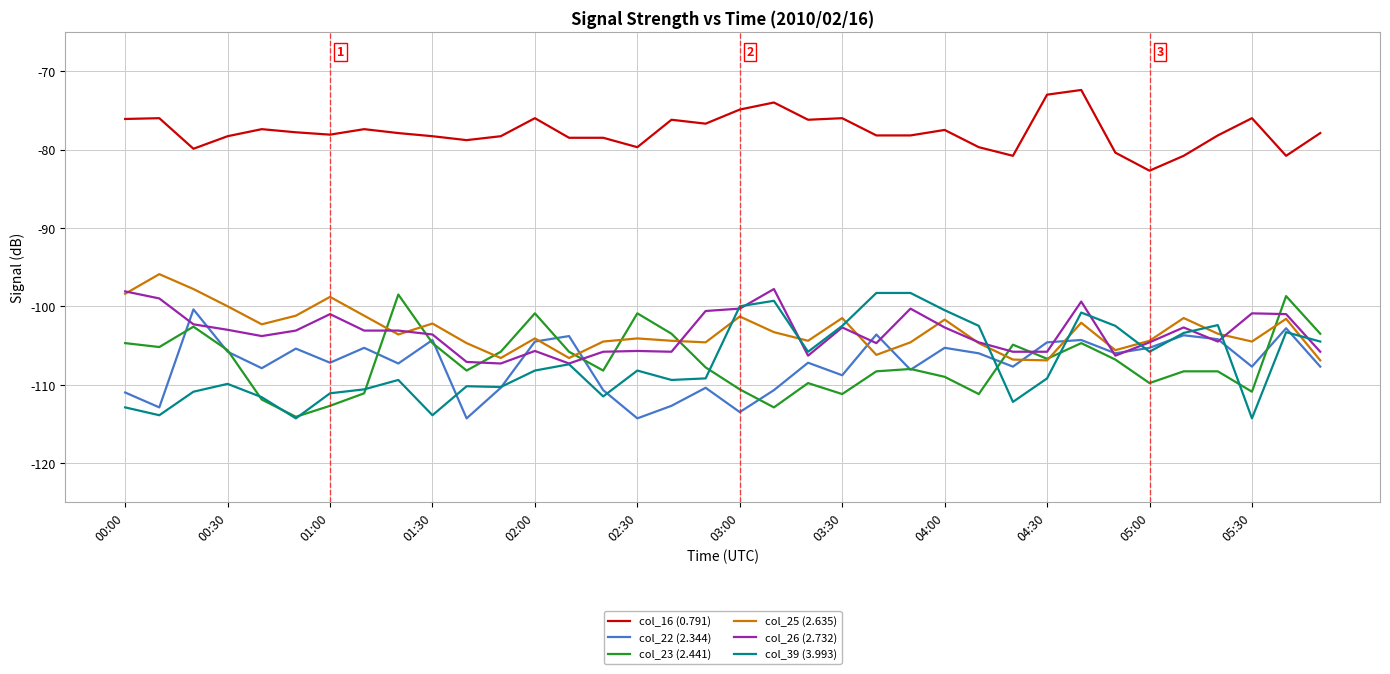

What is the maximum value for col_25 (2.635)?

-95.9